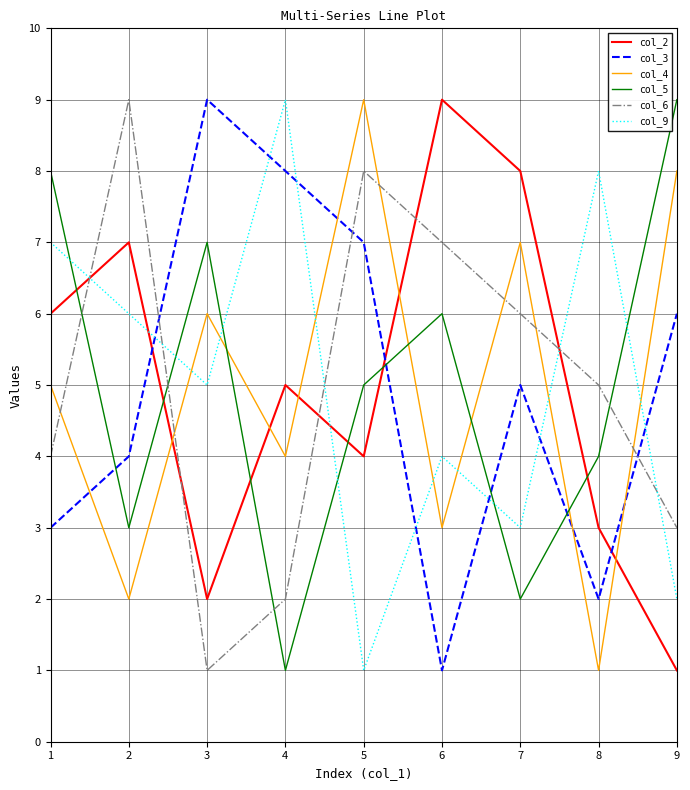

At which category does col_4 reach its first local valley?

2